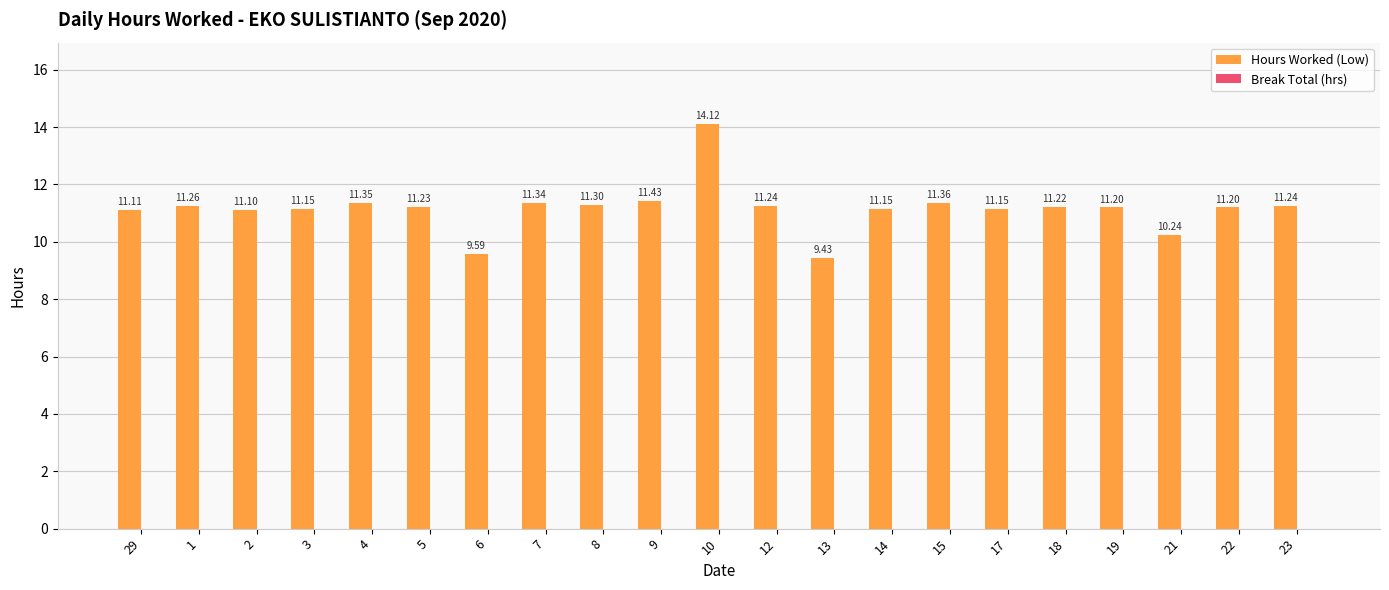

How many bars are there in total?

21